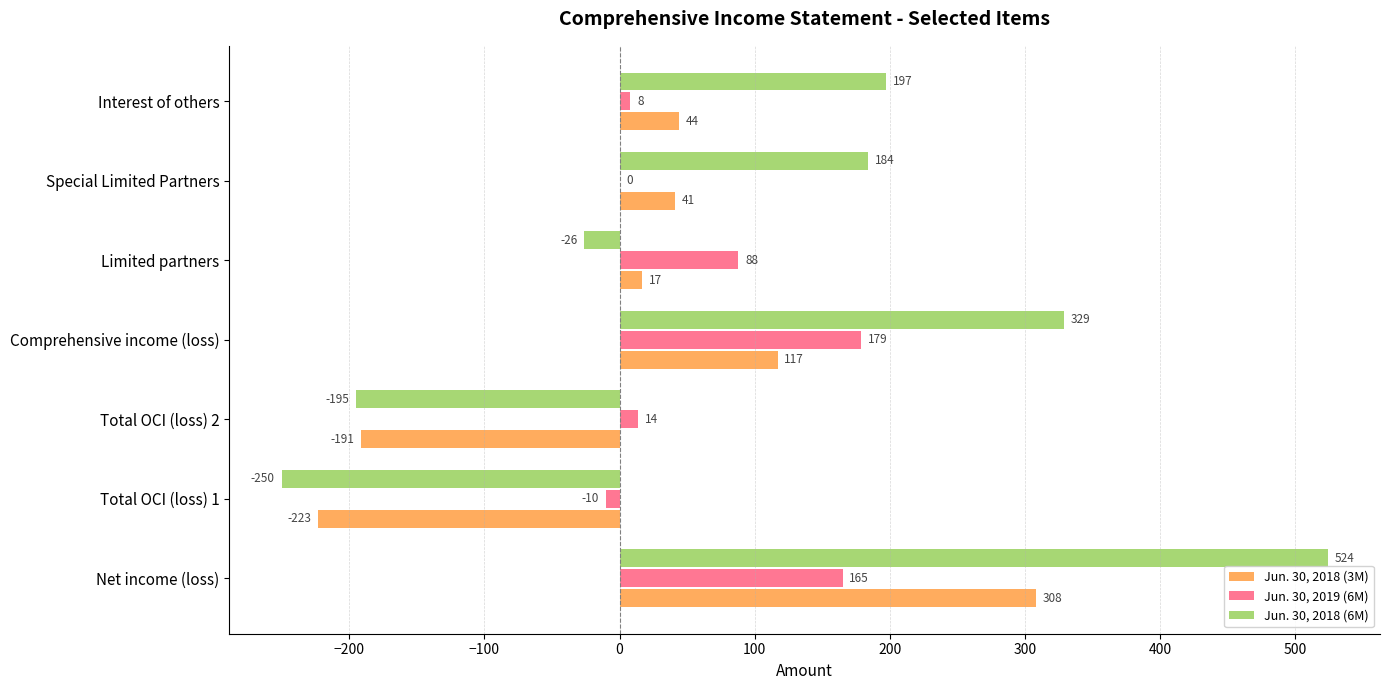

What is the sum of all Jun. 30, 2018 (3M) values?

113